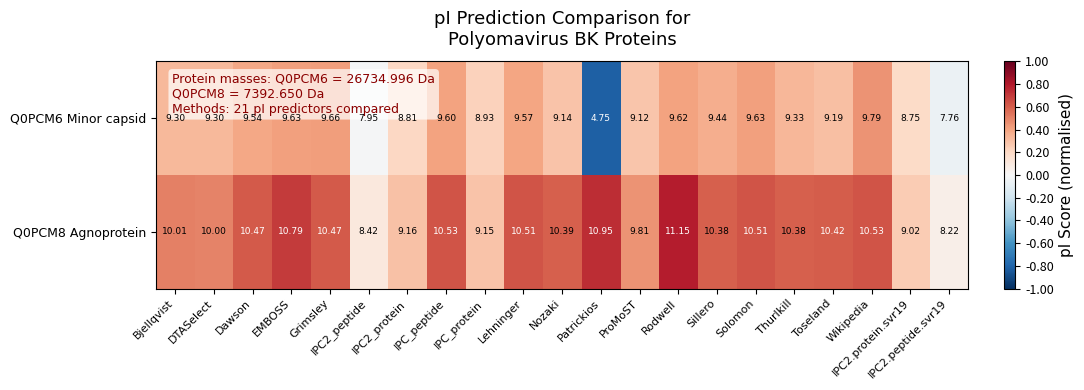

How many data points in Q0PCM8 Agnoprotein are less than 10?

6